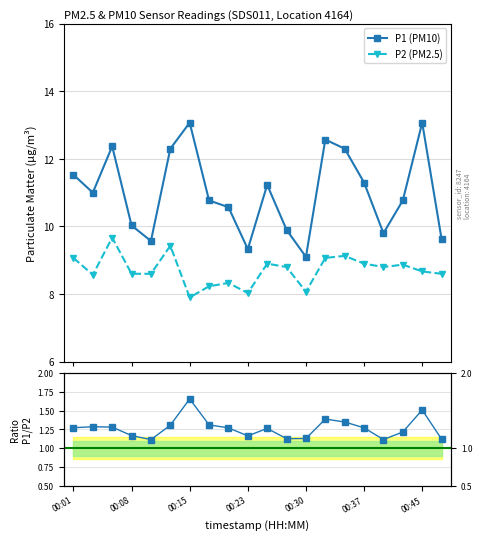

What is the value of the P1 (PM10) point at the 18th from the left?

10.8